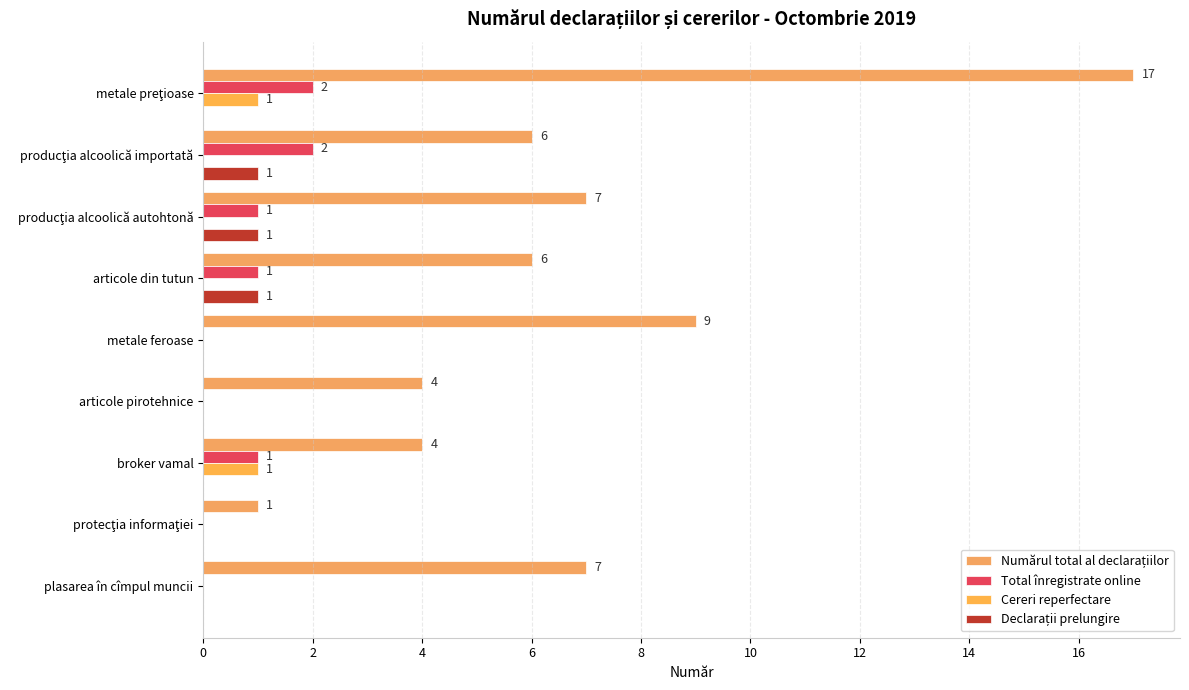

How many distinct data groups are displayed?

4